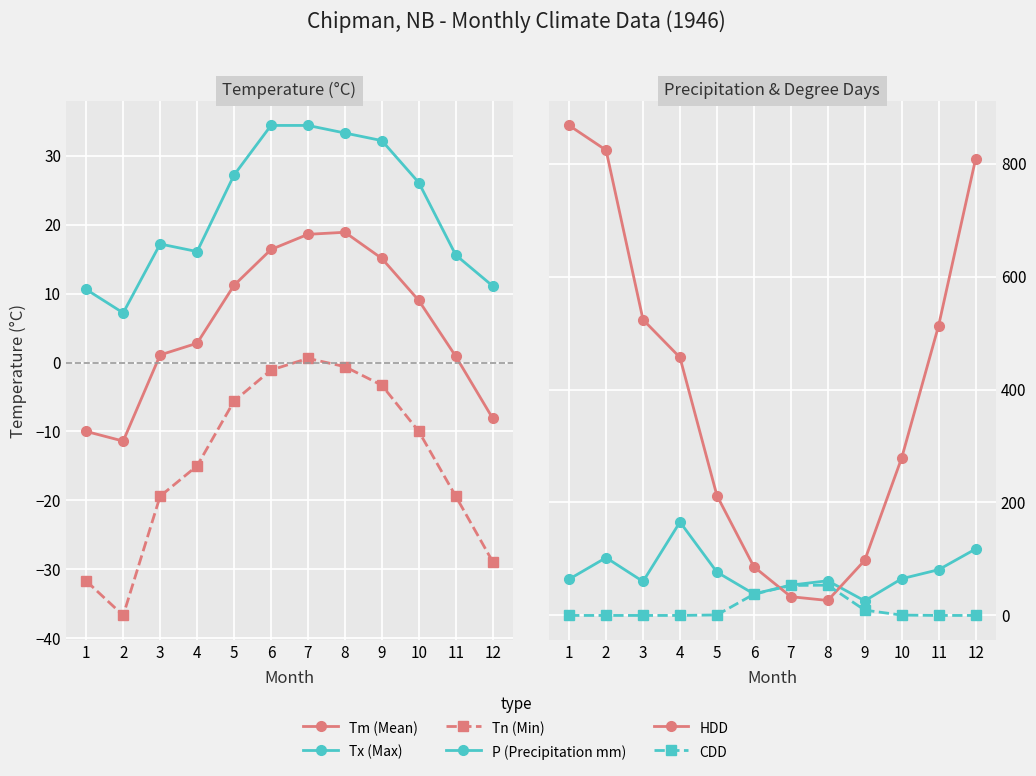

What is the value of the Tm (Mean) point at the 7th from the left?

18.6